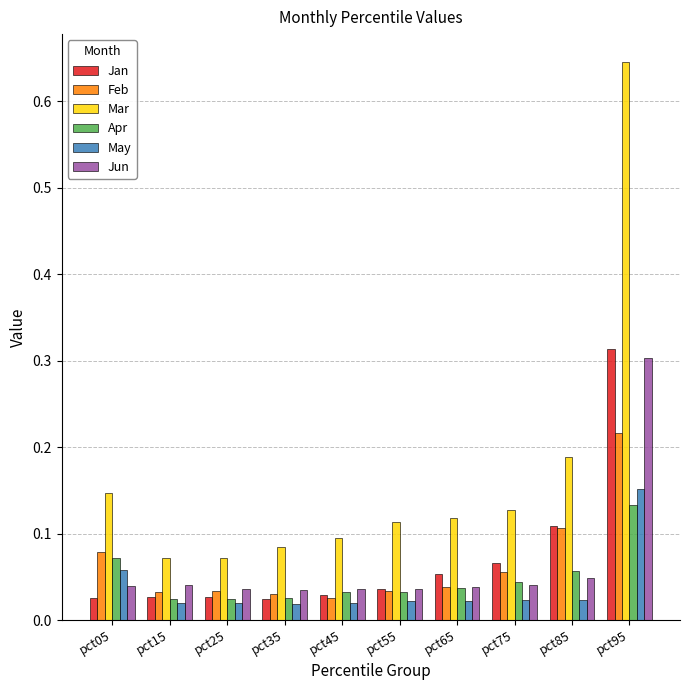

What are all the series names shown in the legend?

Jan, Feb, Mar, Apr, May, Jun